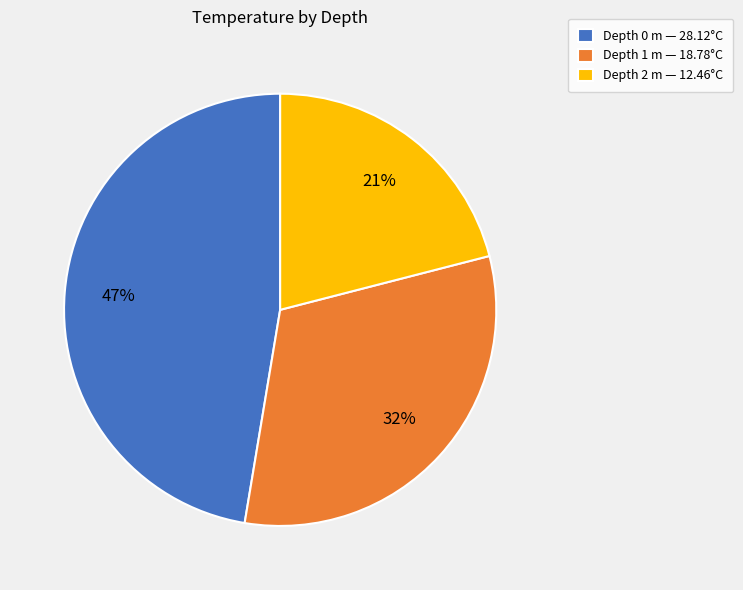

How many slices are in this pie chart?

3